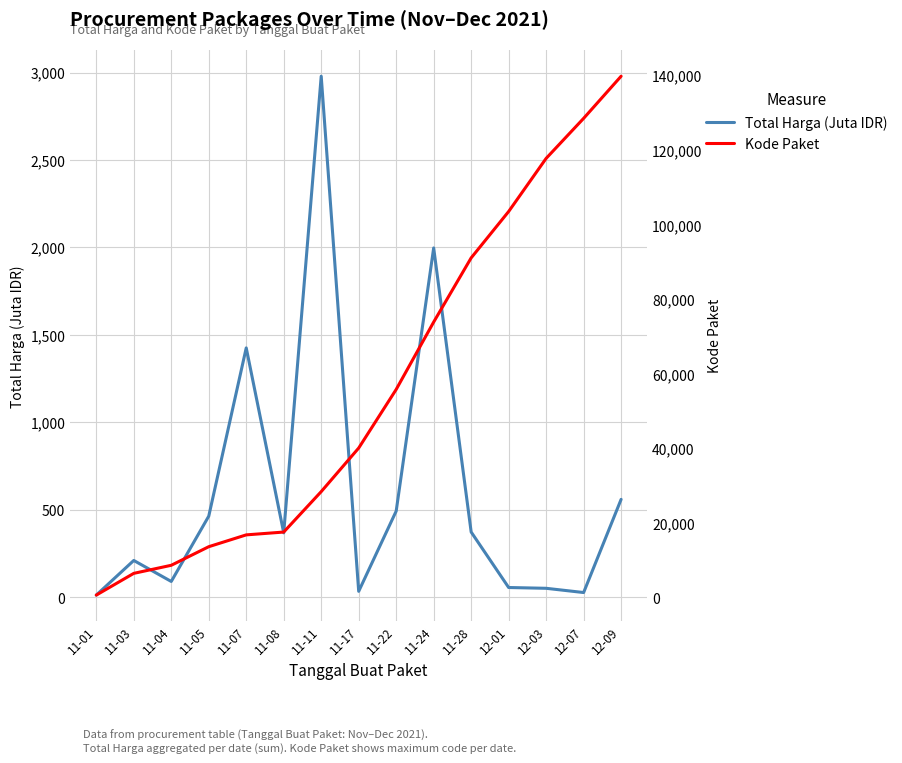

Which category has the lowest value across all series?

11-01